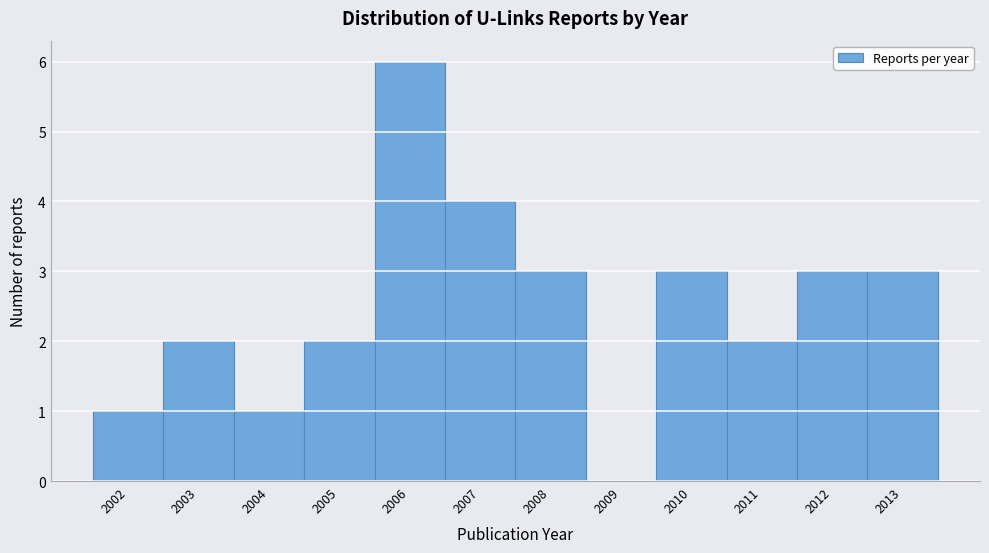

What is the height of the bar covering 2004.5 to 2005.5 on the x-axis? The values are not printed on the chart, so give them approximately, as read against the axis.

2